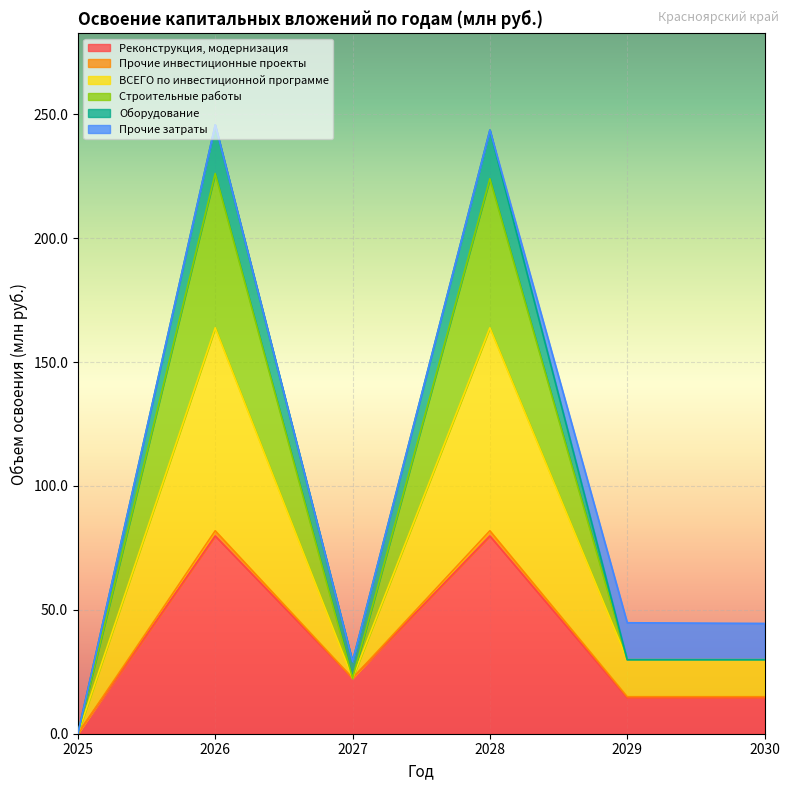

True or false: ВСЕГО по инвестиционной программе and Реконструкция, модернизация intersect in this chart.

False